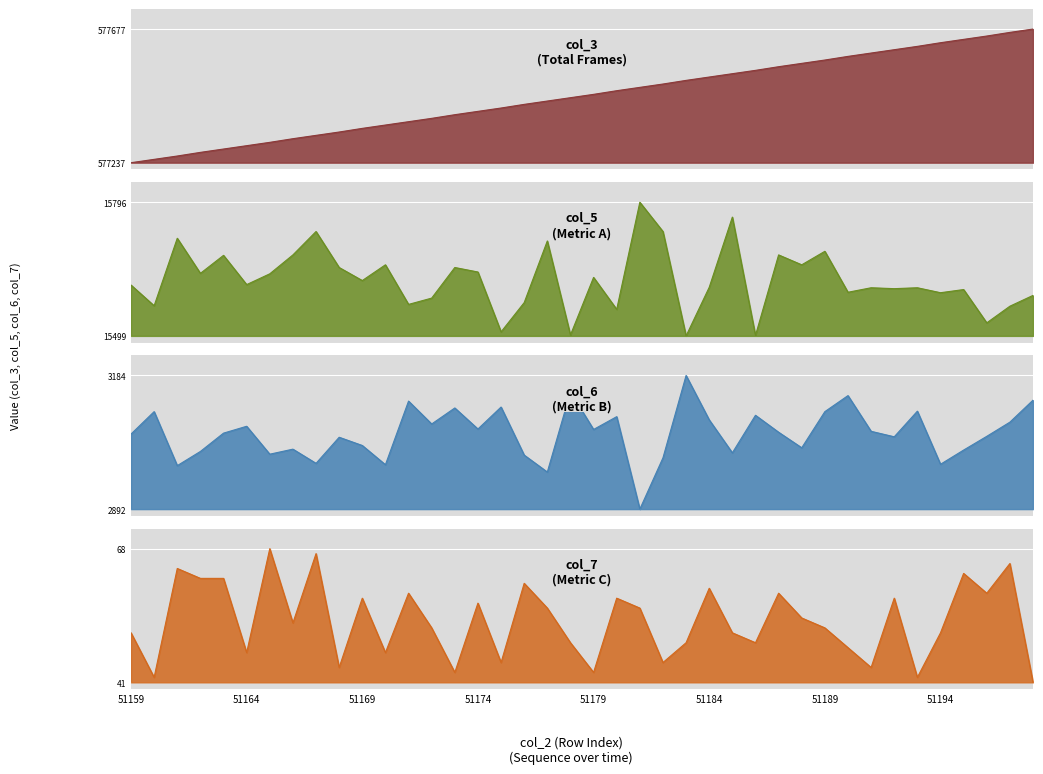

How many interior local peaks does the col_6 series have?

13